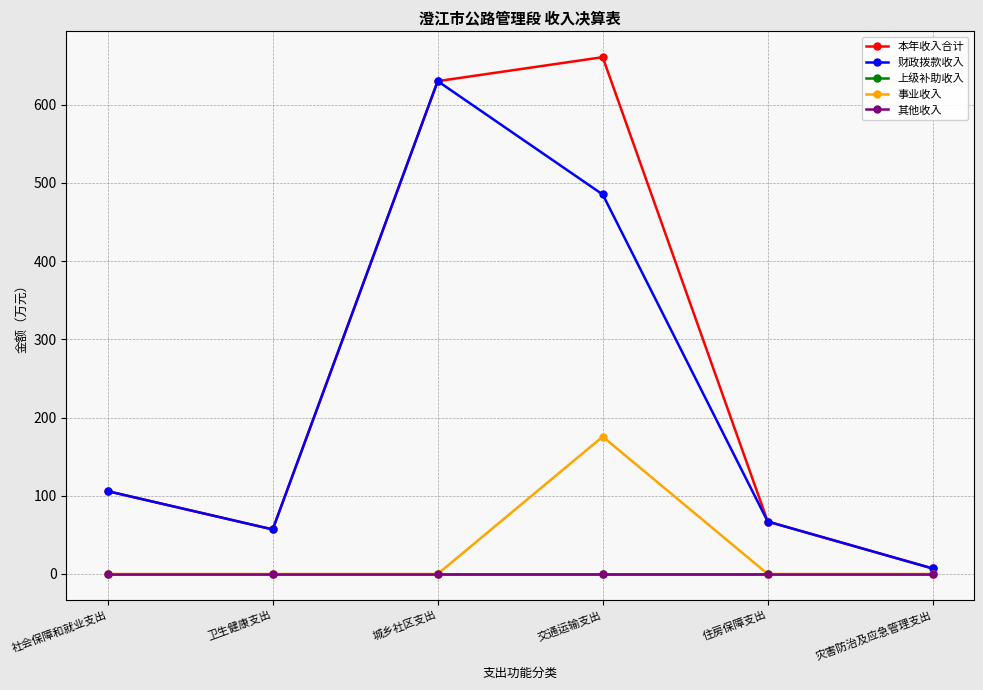

Does the chart have visible grid lines?

Yes